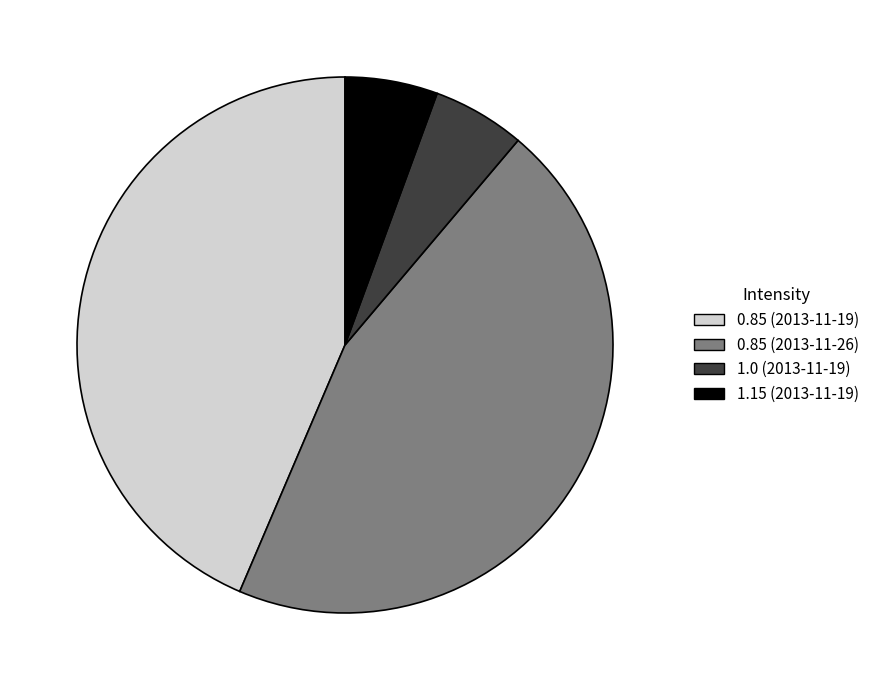

Which category has the biggest portion of the pie?

0.85 (2013-11-26)